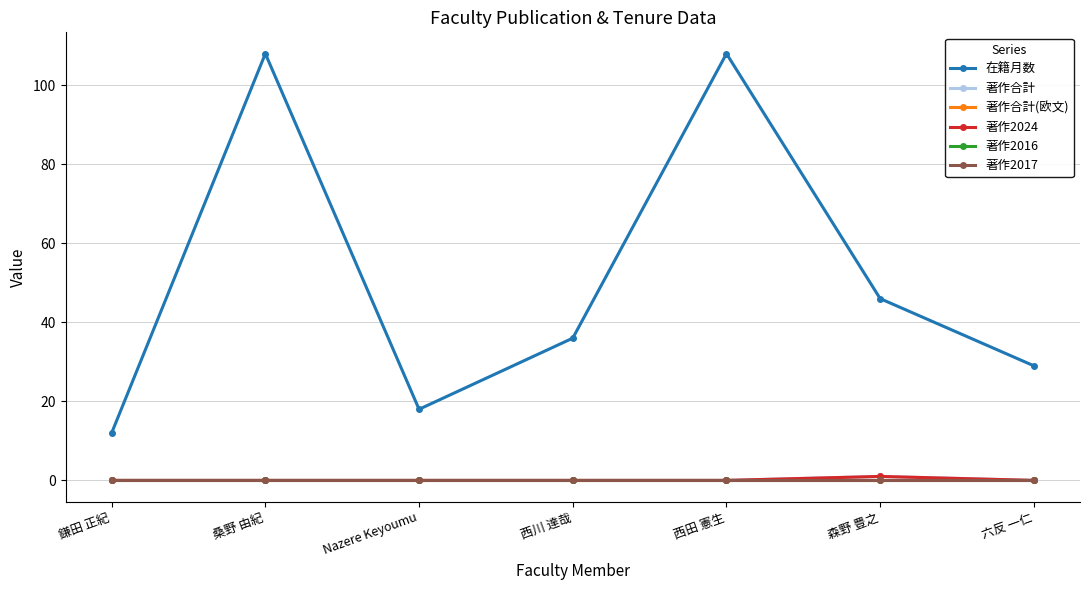

What is the label of the 2nd point from the right?

森野 豊之